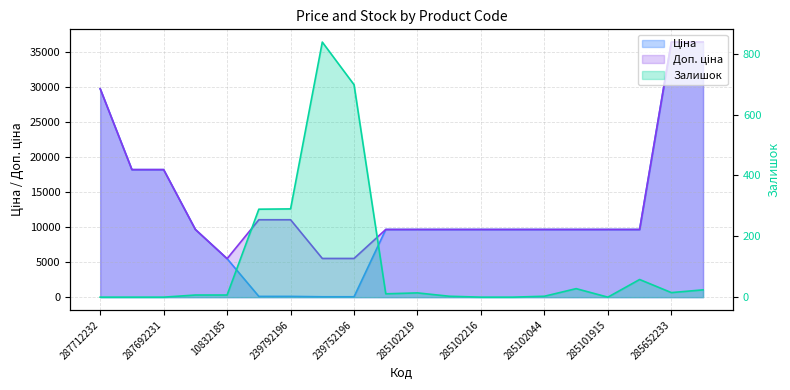

What is the sum of all Ціна values?

241509.2